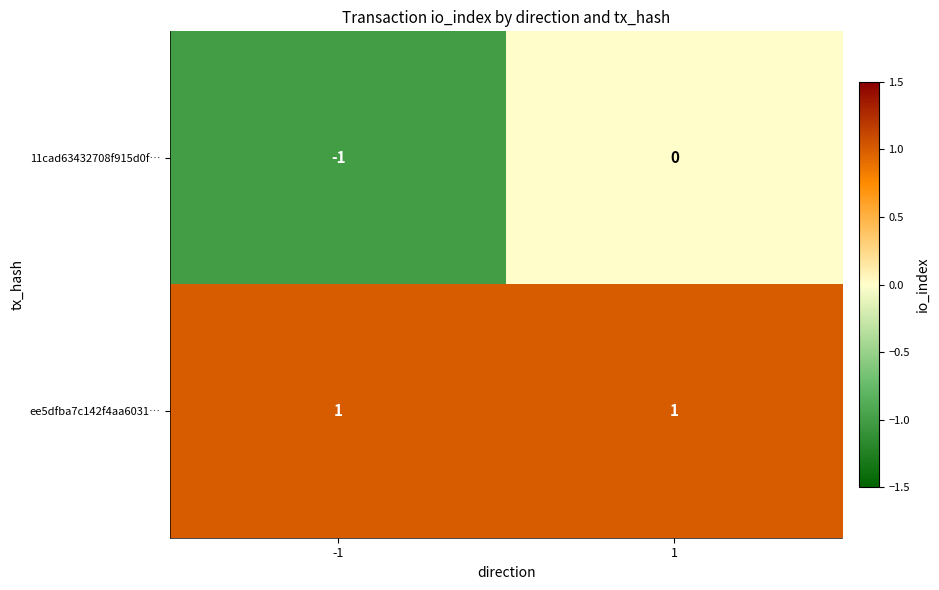

List the series in order of their peak value, lowest first.

11cad63432708f915d0f…, ee5dfba7c142f4aa6031…